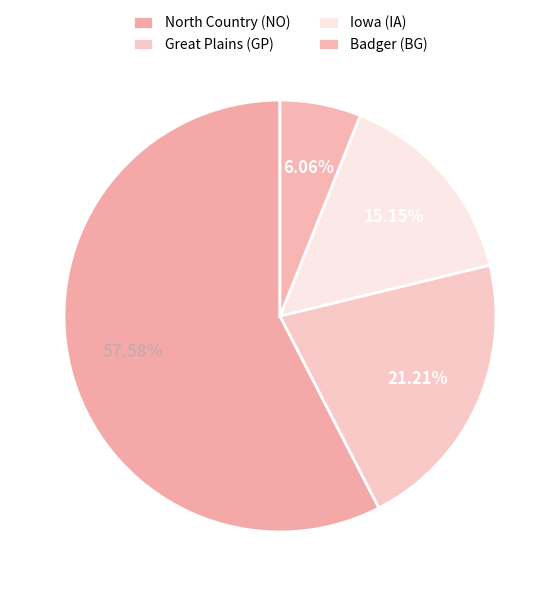

How many segments does this pie chart have?

4